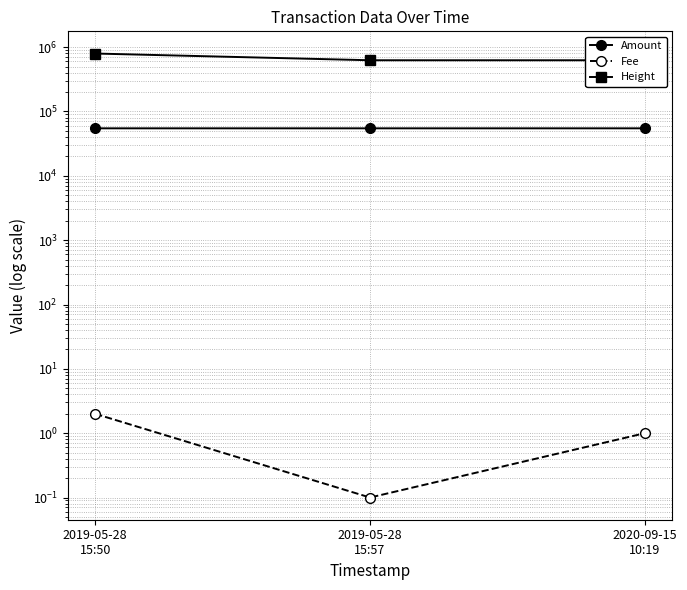

Which series has the largest total across all categories?

Height